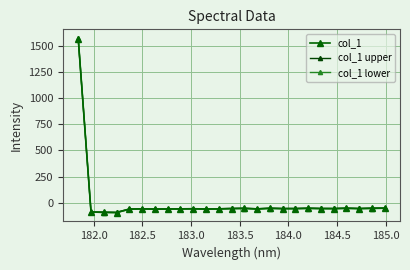

What is the minimum value for col_1 upper?

-92.3